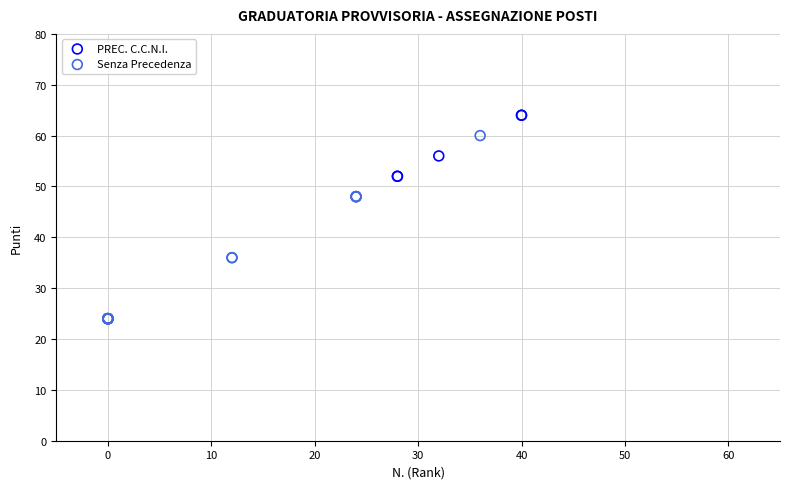

Which series contains the highest Y value?

PREC. C.C.N.I.